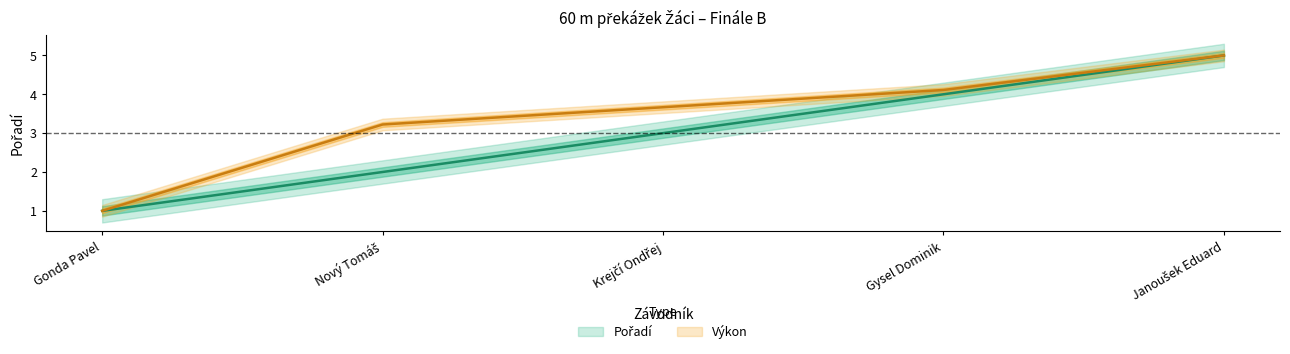

True or false: Výkon and Pořadí cross at least once.

False